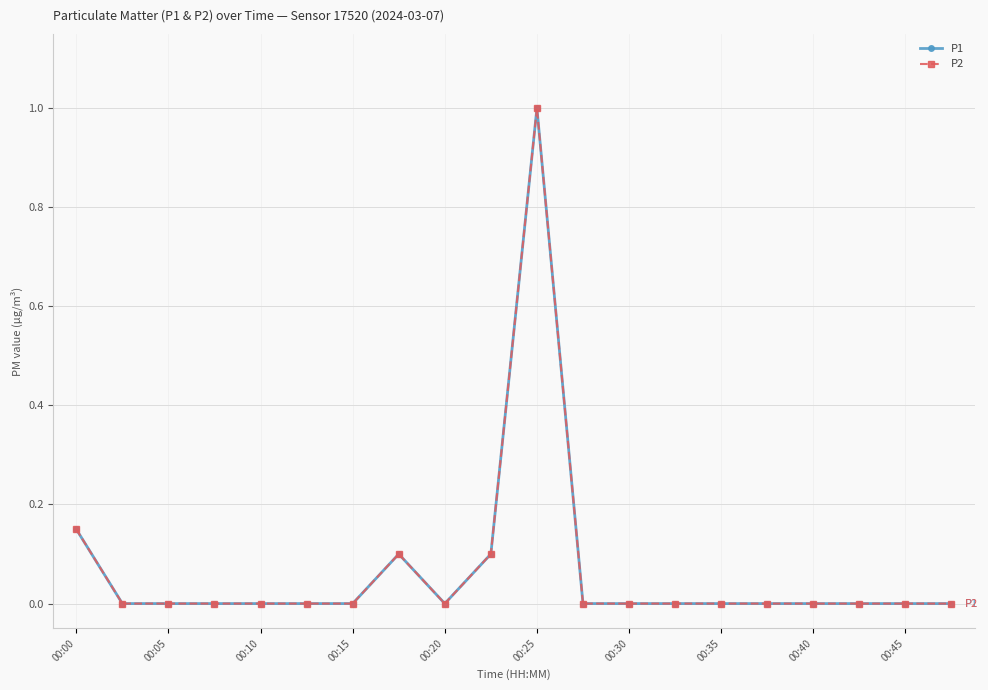

In P1, how many points are higher than both neighbors (excluding endpoints)?

2